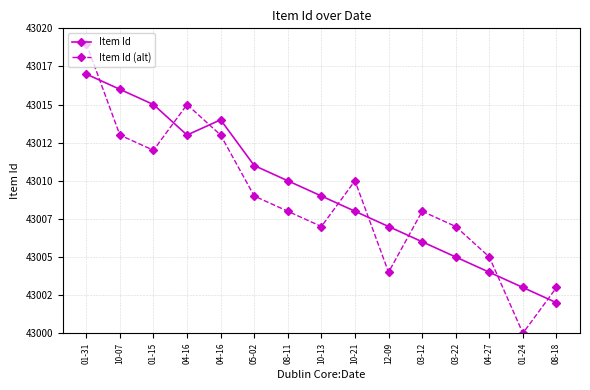

How many interior local peaks does the Item Id series have?

1